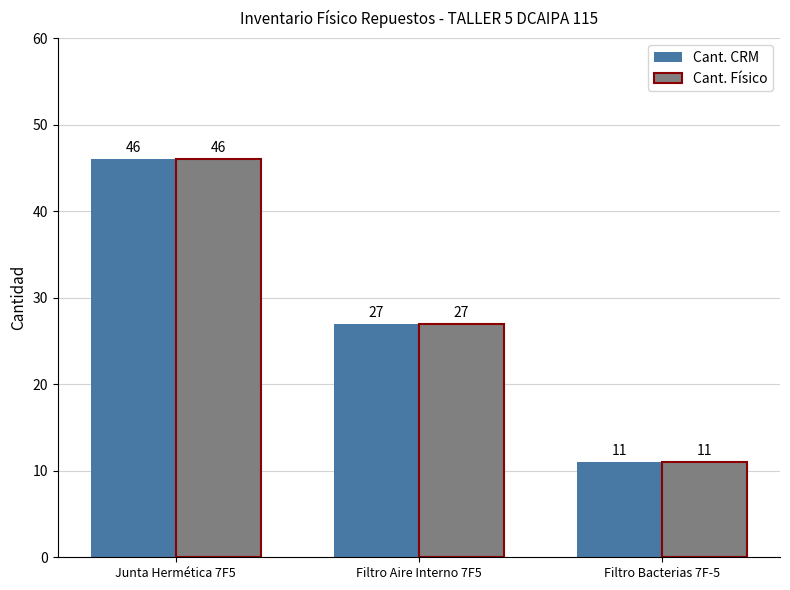

Reading right to left, list all the values displayed in this chart.

Cant. CRM: Filtro Bacterias 7F-5=11	Filtro Aire Interno 7F5=27	Junta Hermética 7F5=46
Cant. Físico: Filtro Bacterias 7F-5=11	Filtro Aire Interno 7F5=27	Junta Hermética 7F5=46